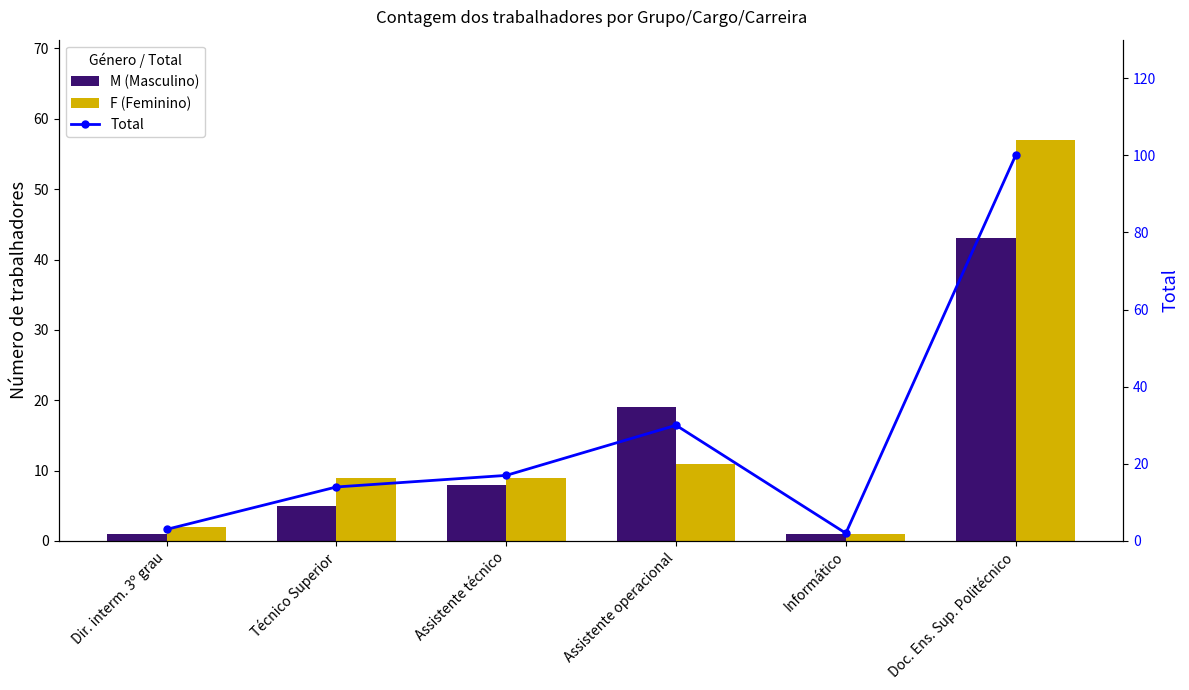

At which label does F (Feminino) first exceed 9?

Assistente operacional